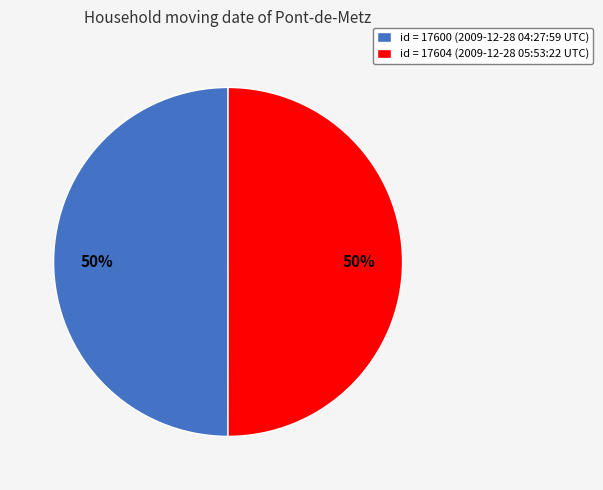

How many segments does this pie chart have?

2